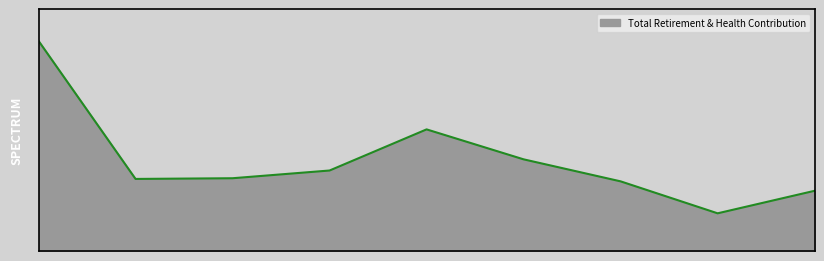

Is this an area chart (filled region under the line)?

Yes